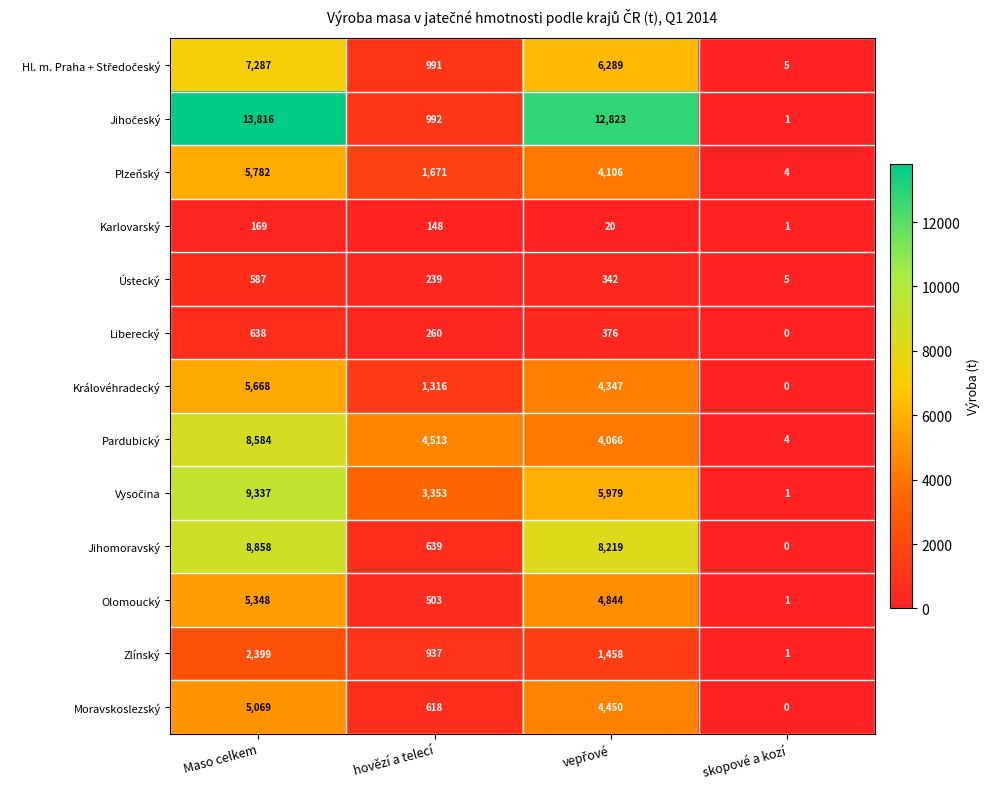

Count the number of categories in the chart.

4